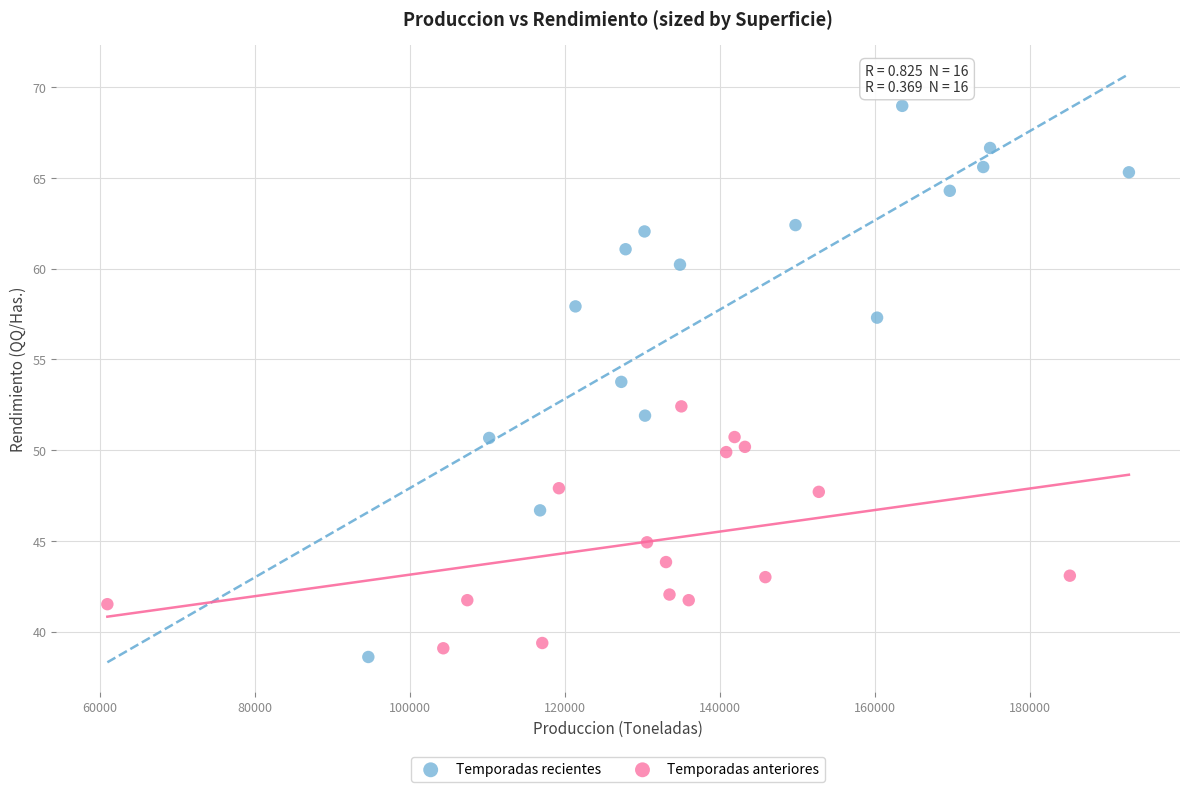

Which series has the largest Y range (max minus min)?

Temporadas recientes